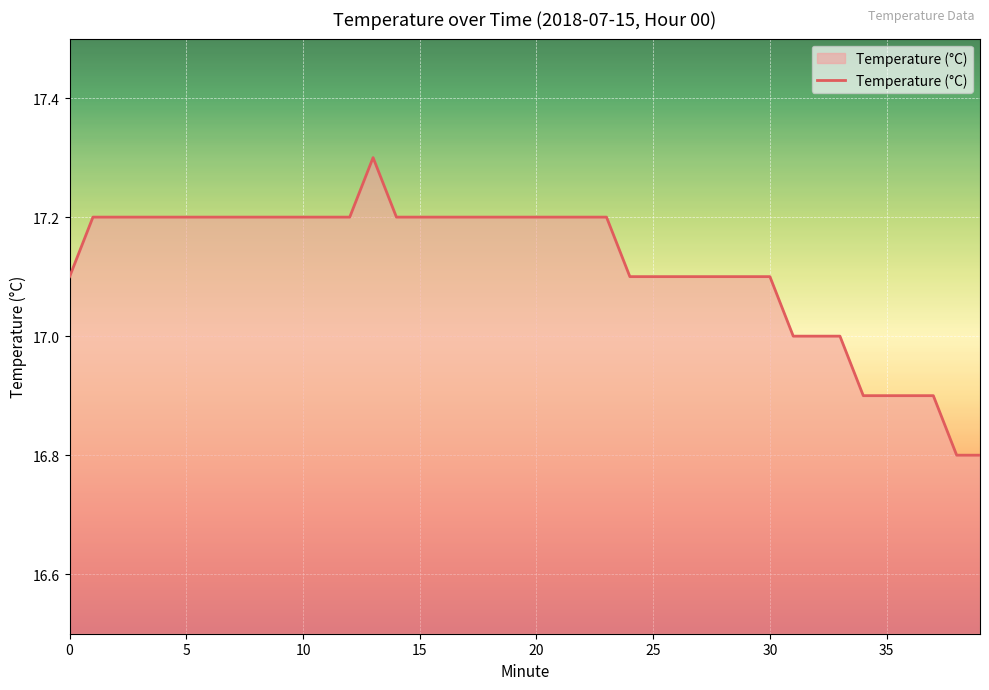

How many values are between 17 and 18?

34